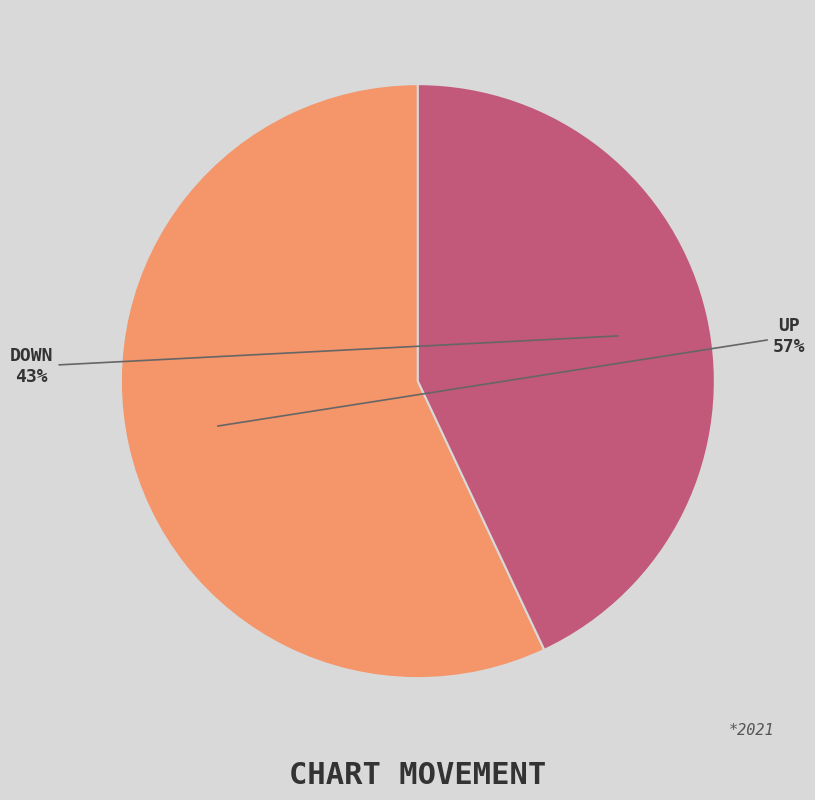

To the nearest percent, what is the difference between the largest and smallest slice percentages?

14%